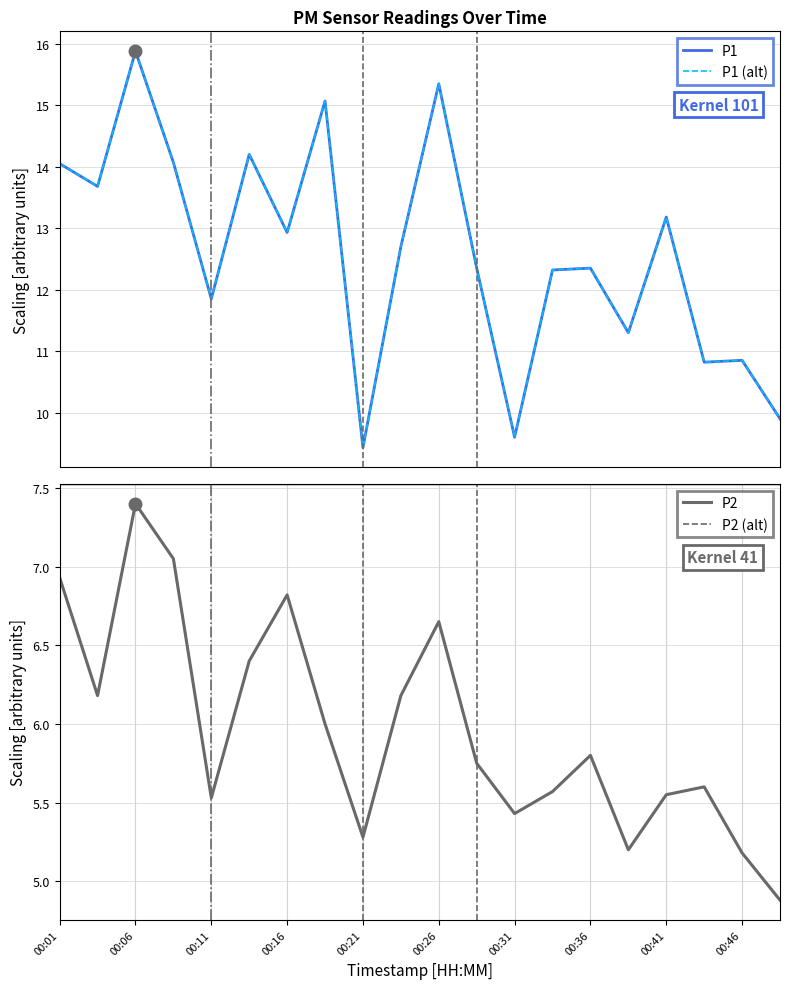

At 19, list the series in order from smallest to largest.

P2, P2 (alt), P1, P1 (alt)